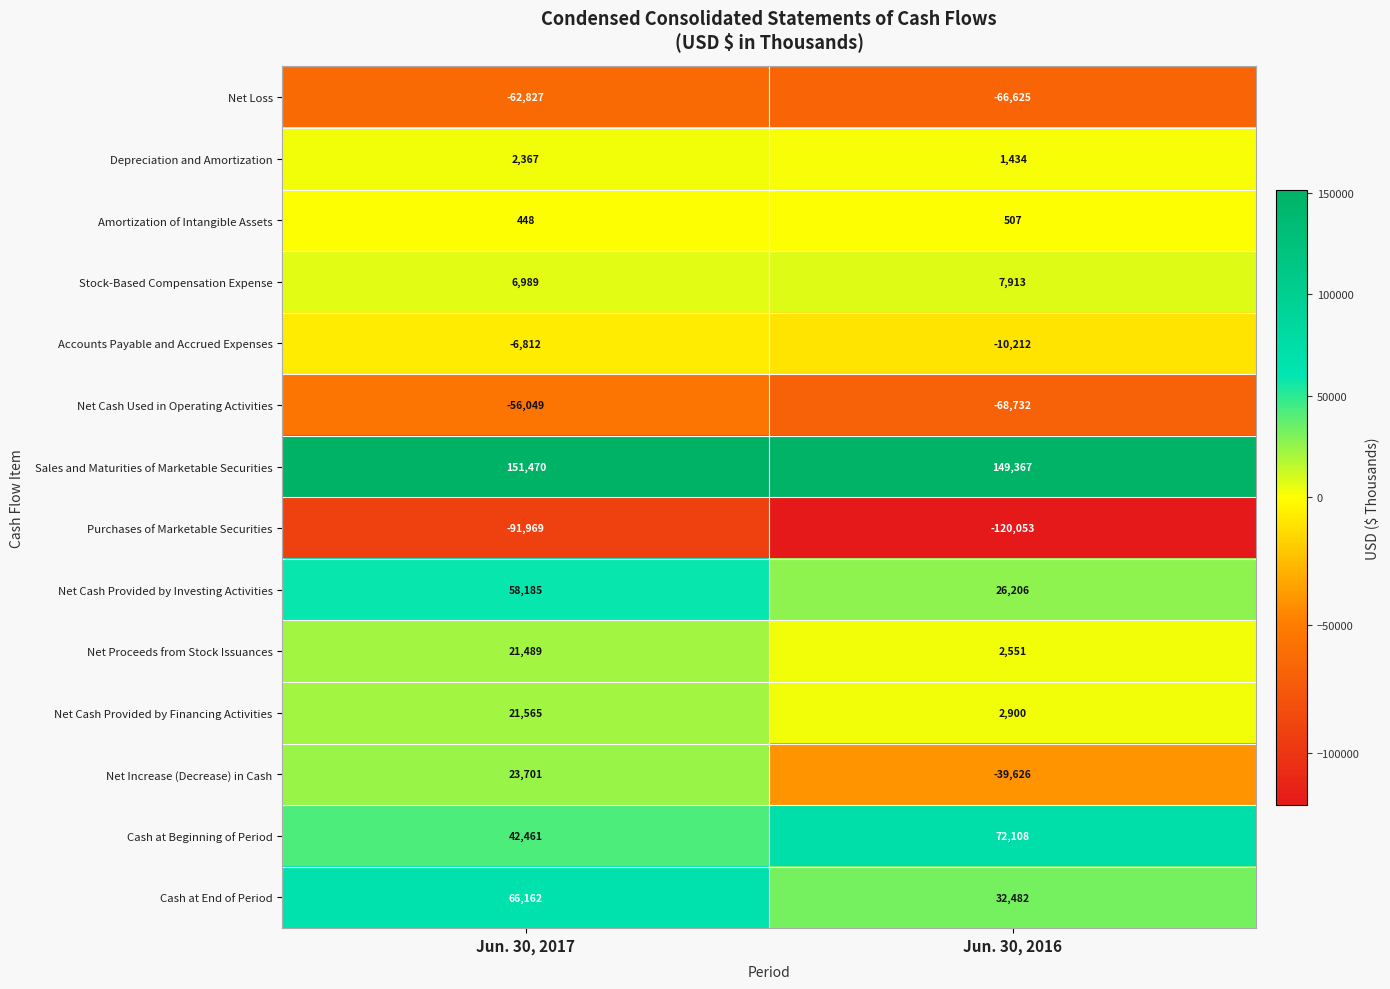

What is the difference between the highest and lowest values at Jun. 30, 2017?

243439